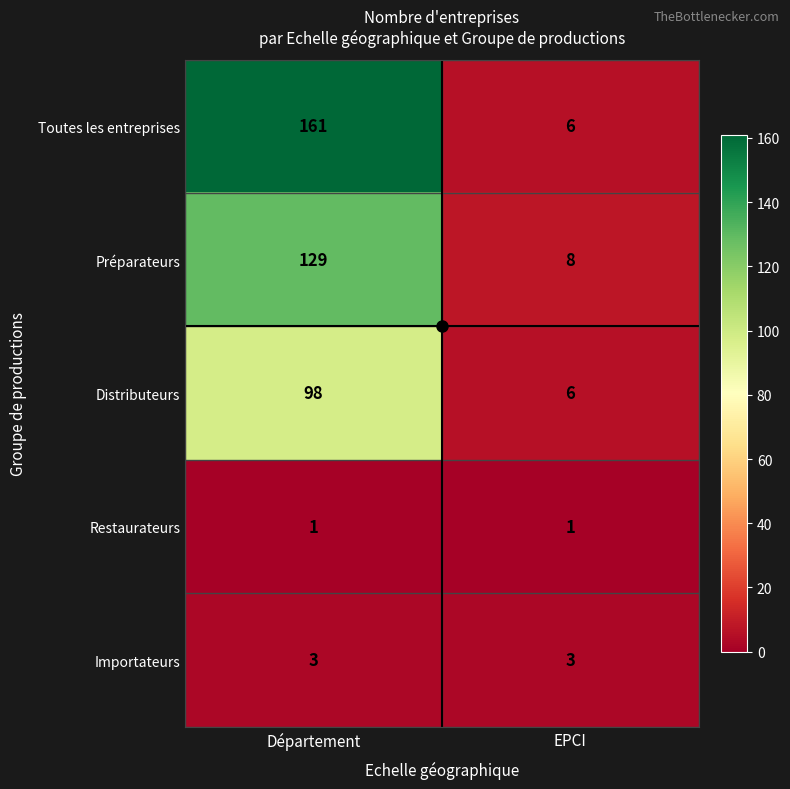

Between Département and EPCI, which series saw the biggest shift?

Toutes les entreprises